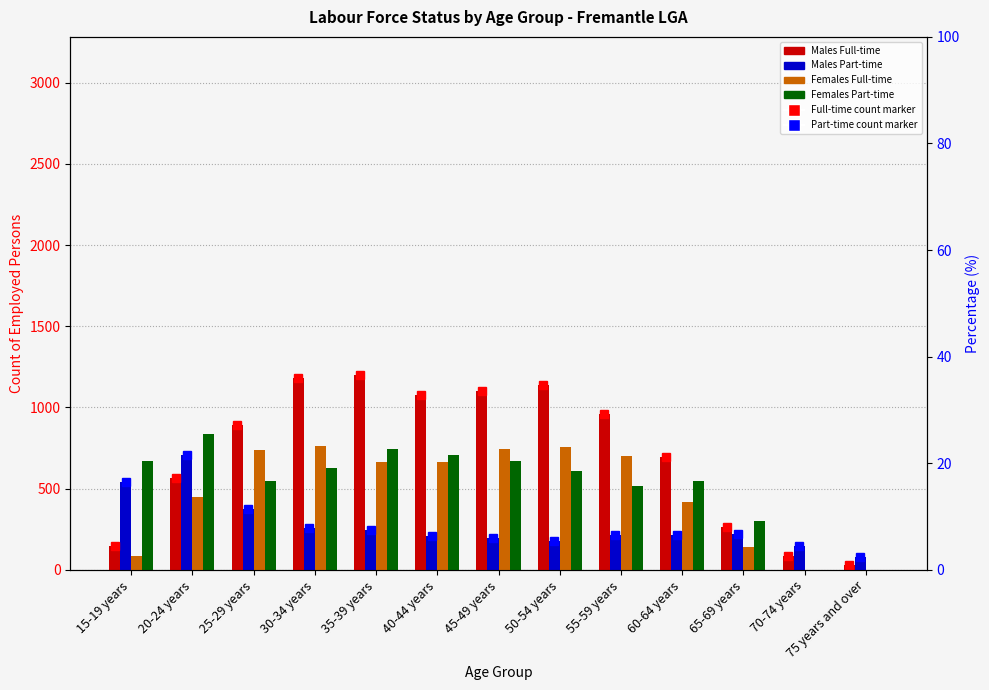

Between 45-49 years and 50-54 years, which is larger?

50-54 years